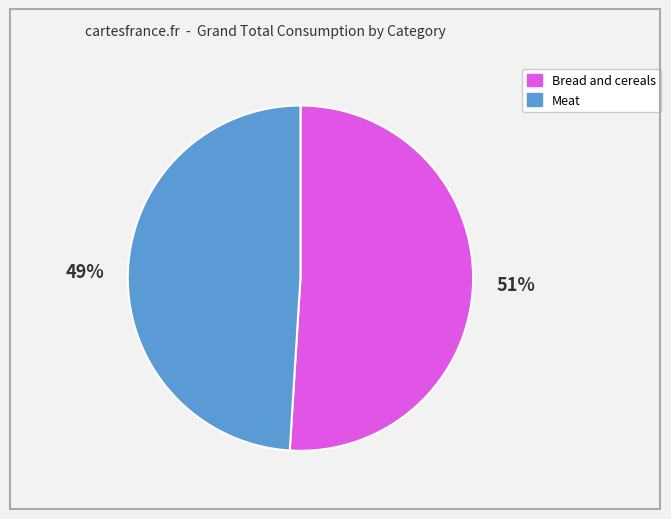

Does any single category account for the majority?

Yes